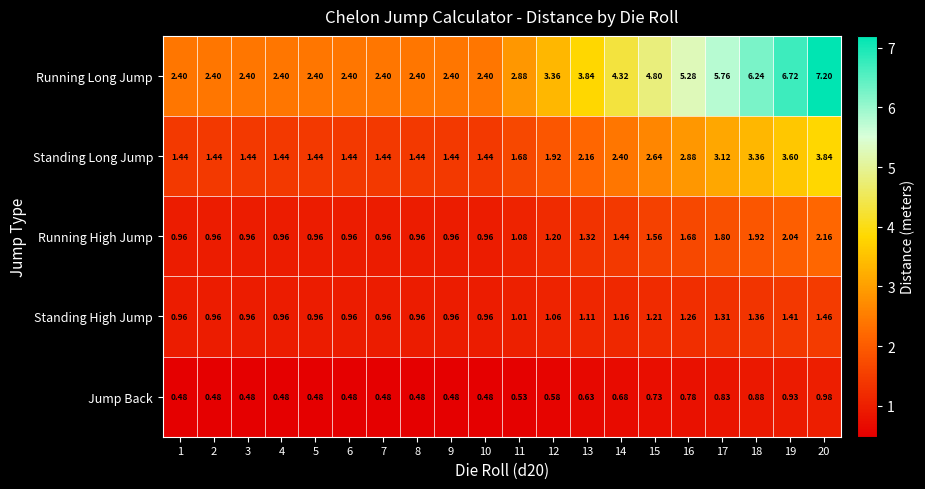

Which series has the largest total across all categories?

Running Long Jump